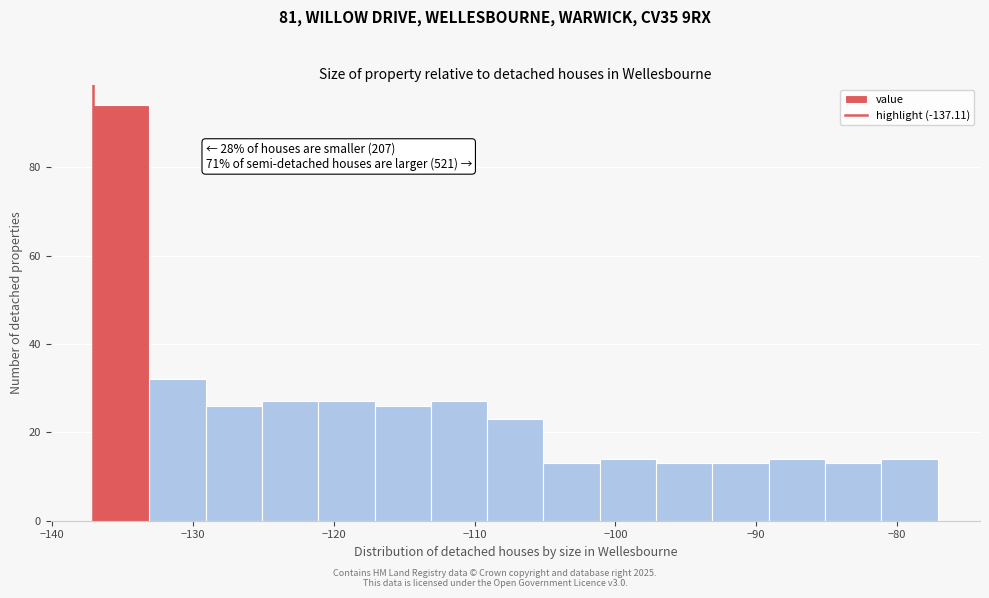

Over which range of the x-axis is the bar tallest?

-137 to -133